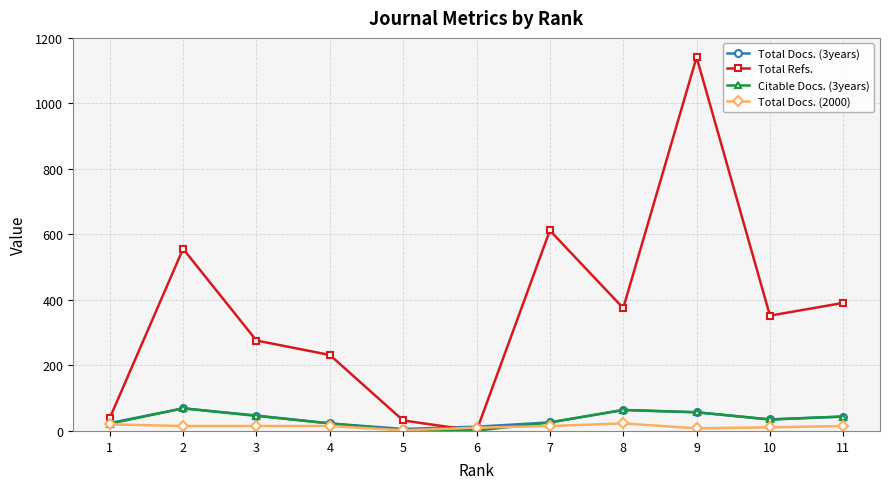

The value of Total Refs. at 9 is 1741. True or false?

False